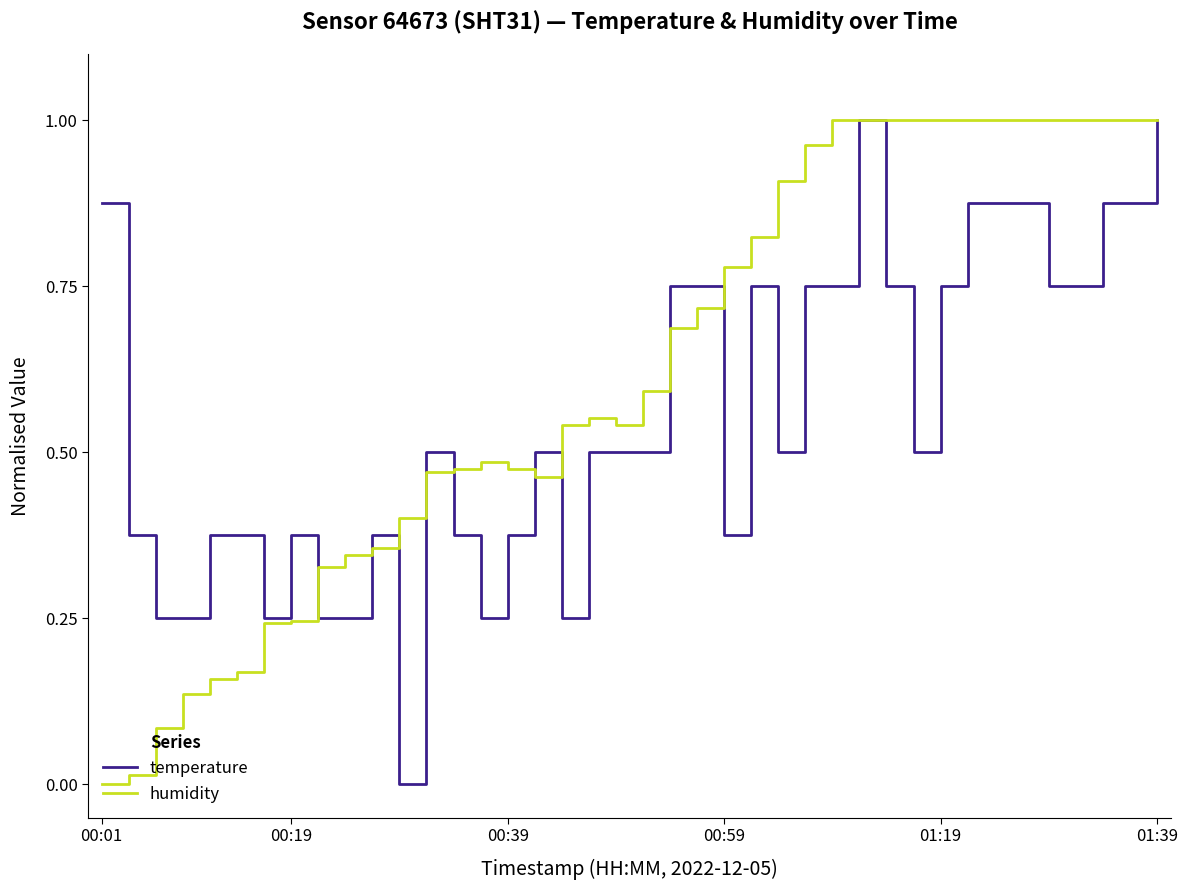

Does the chart display data point markers on the line(s)?

No